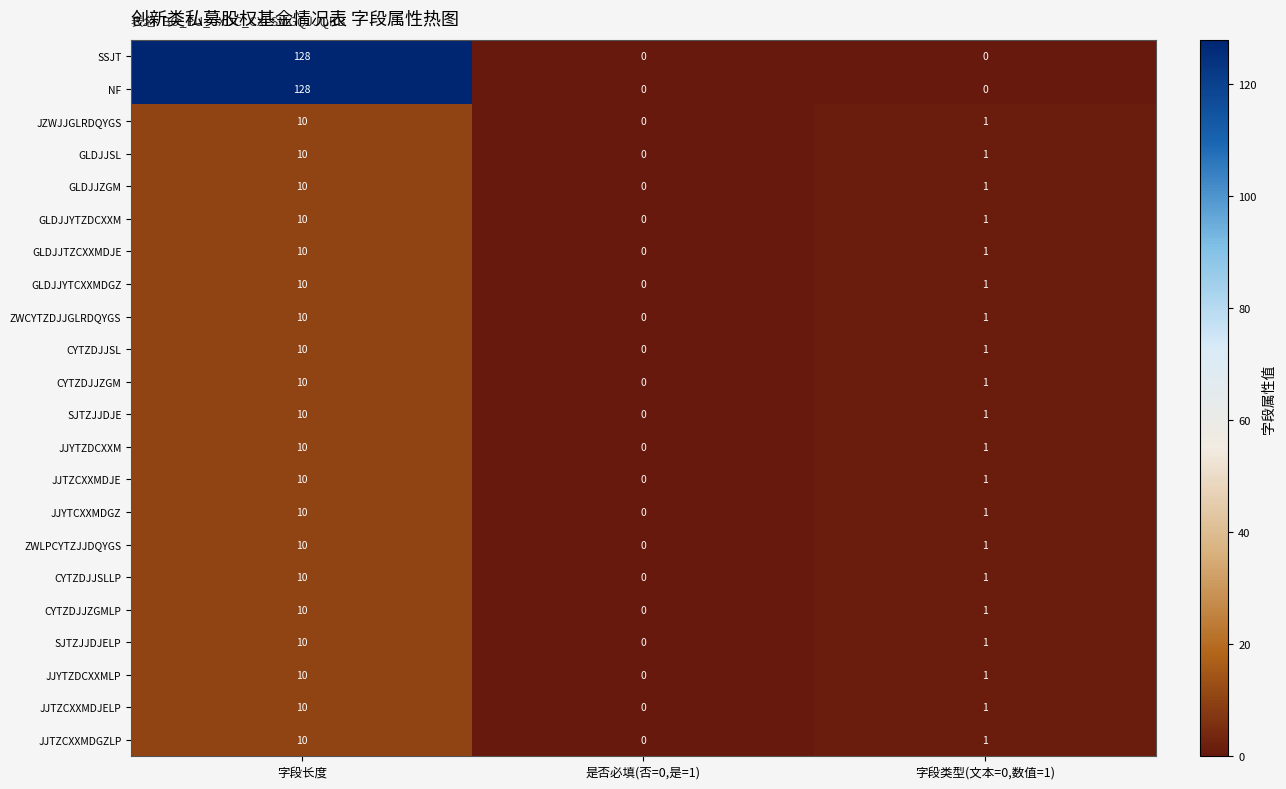

The SSJT series shows 37 at 字段长度. True or false?

False